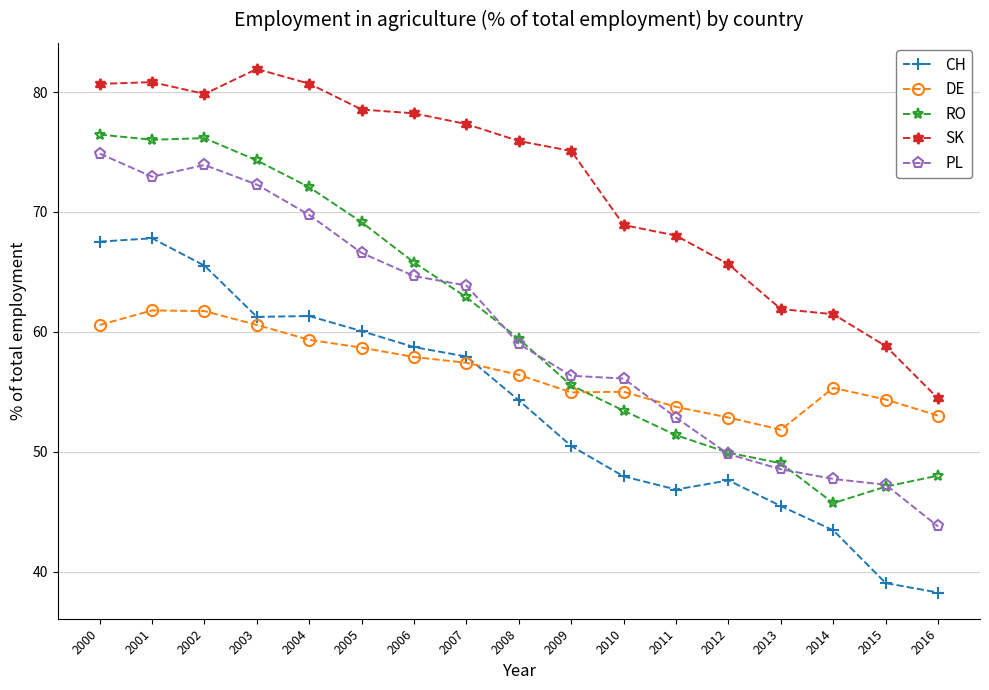

How many values in the CH series are below 54?

8